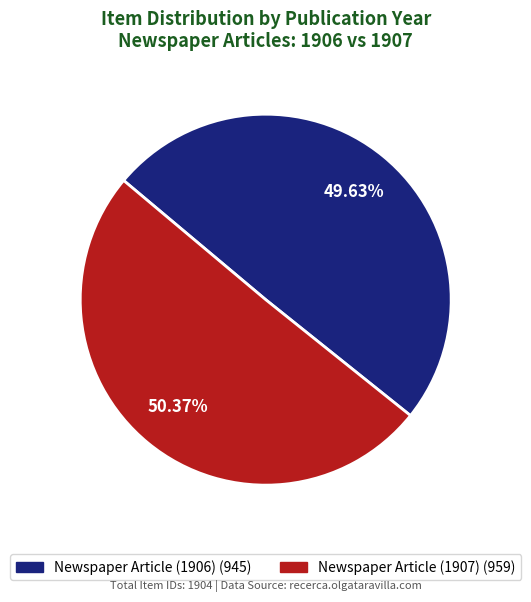

What percentage is the Newspaper Article (1907) slice, to the nearest percent?

50%